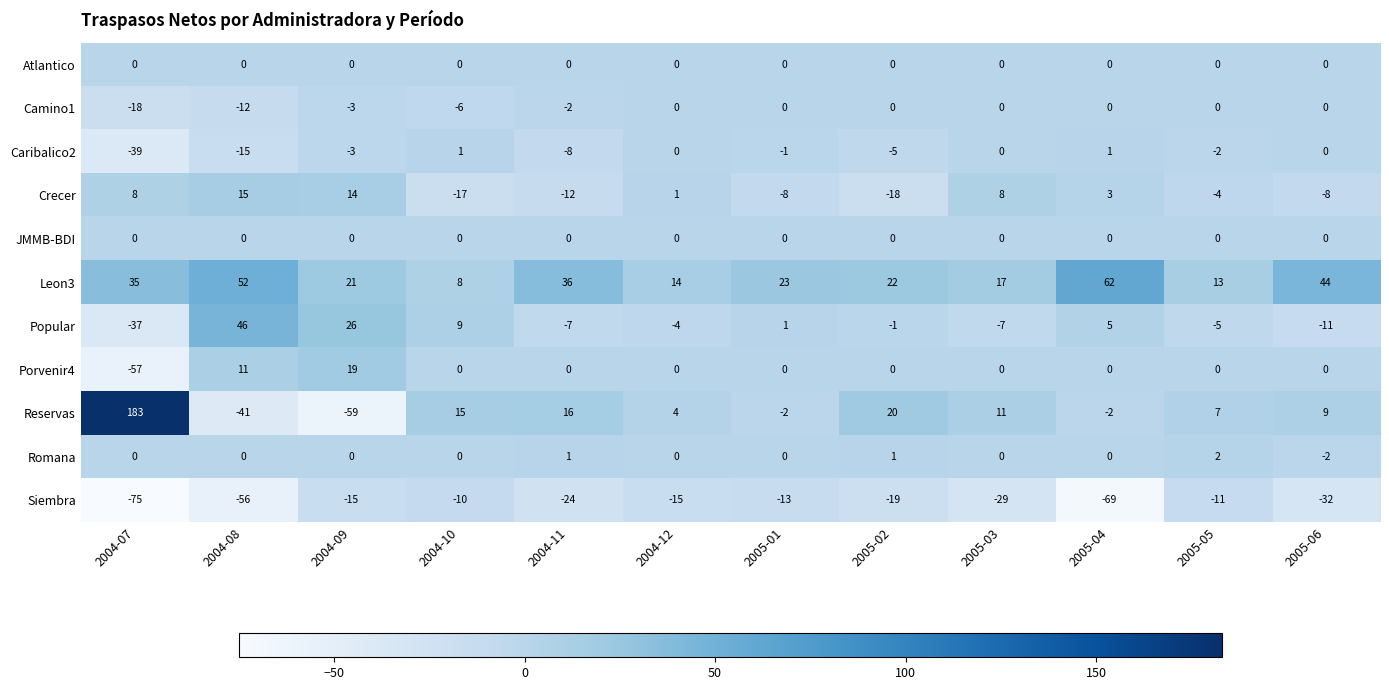

Which series has the widest spread of values?

Reservas